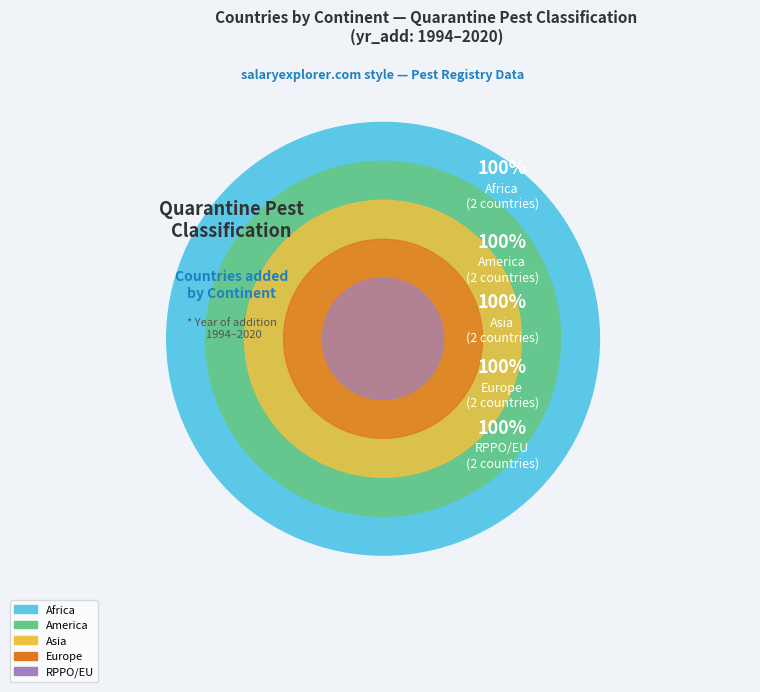

Is there a majority slice in this chart?

No